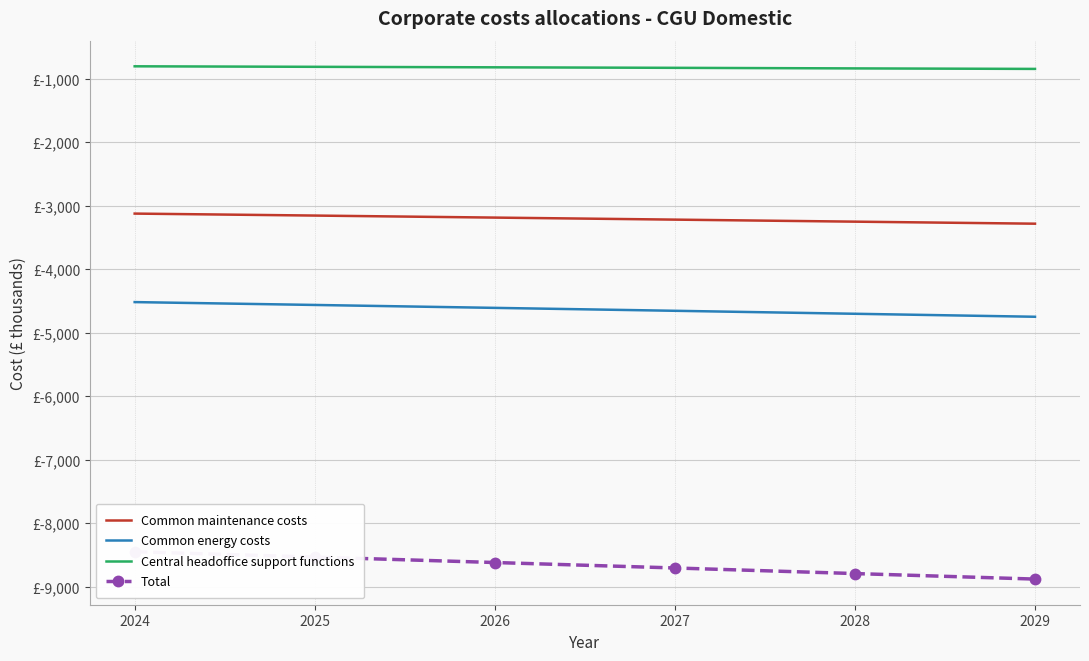

Rank the series by their maximum value, from highest to lowest.

Central headoffice support functions, Common maintenance costs, Common energy costs, Total